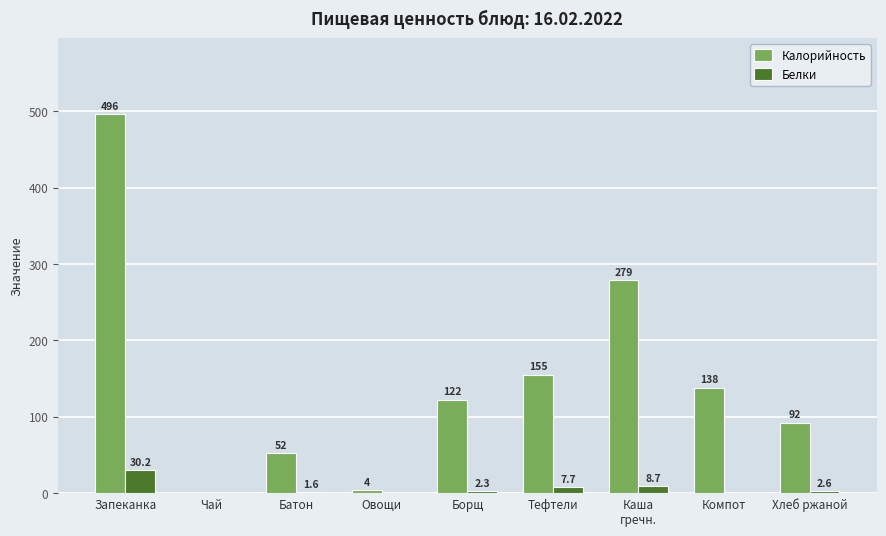

What value does the Калорийность series have at Чай?

0.3